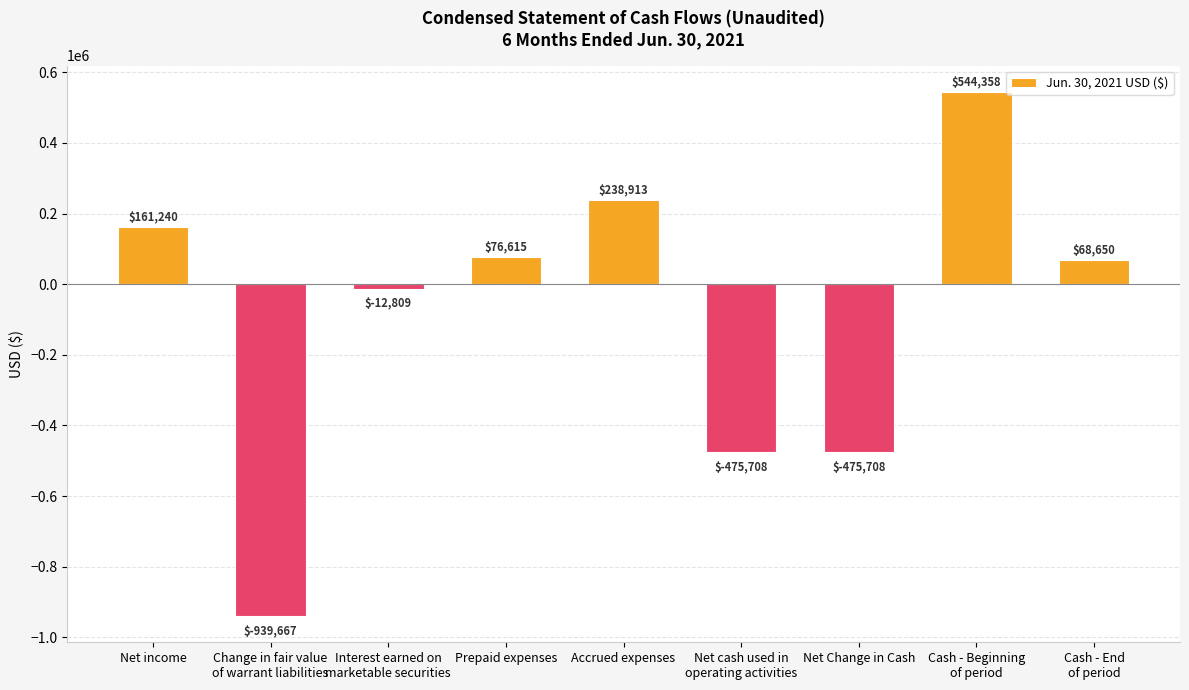

Reading left to right, transcribe all the data shown in this chart.

161240	-939667	-12809	76615	238913	-475708	-475708	544358	68650